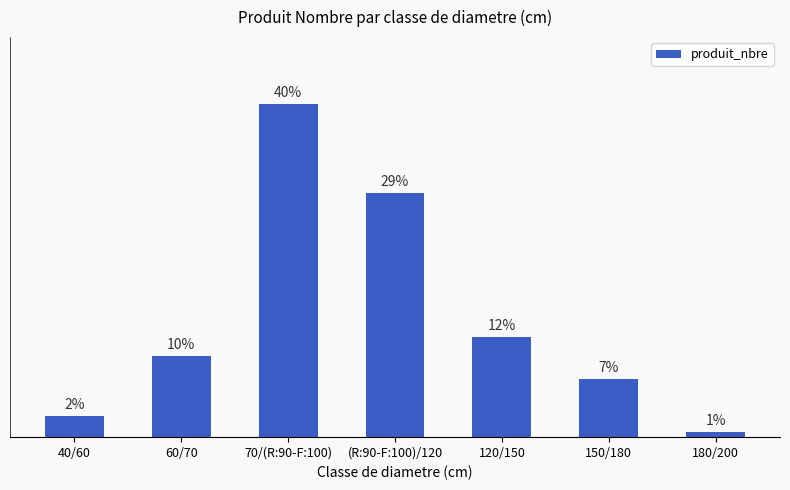

What is the change in value from 40/60 to (R:90-F:100)/120?

+26.5